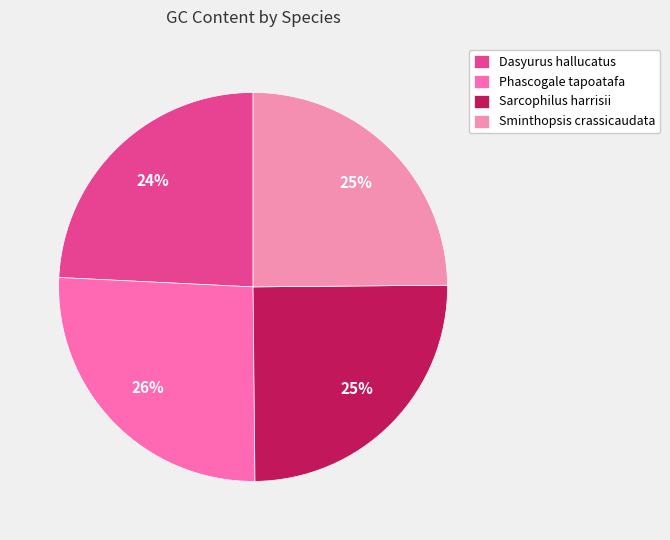

Combined, do Sminthopsis crassicaudata and Sarcophilus harrisii account for over 50%?

No